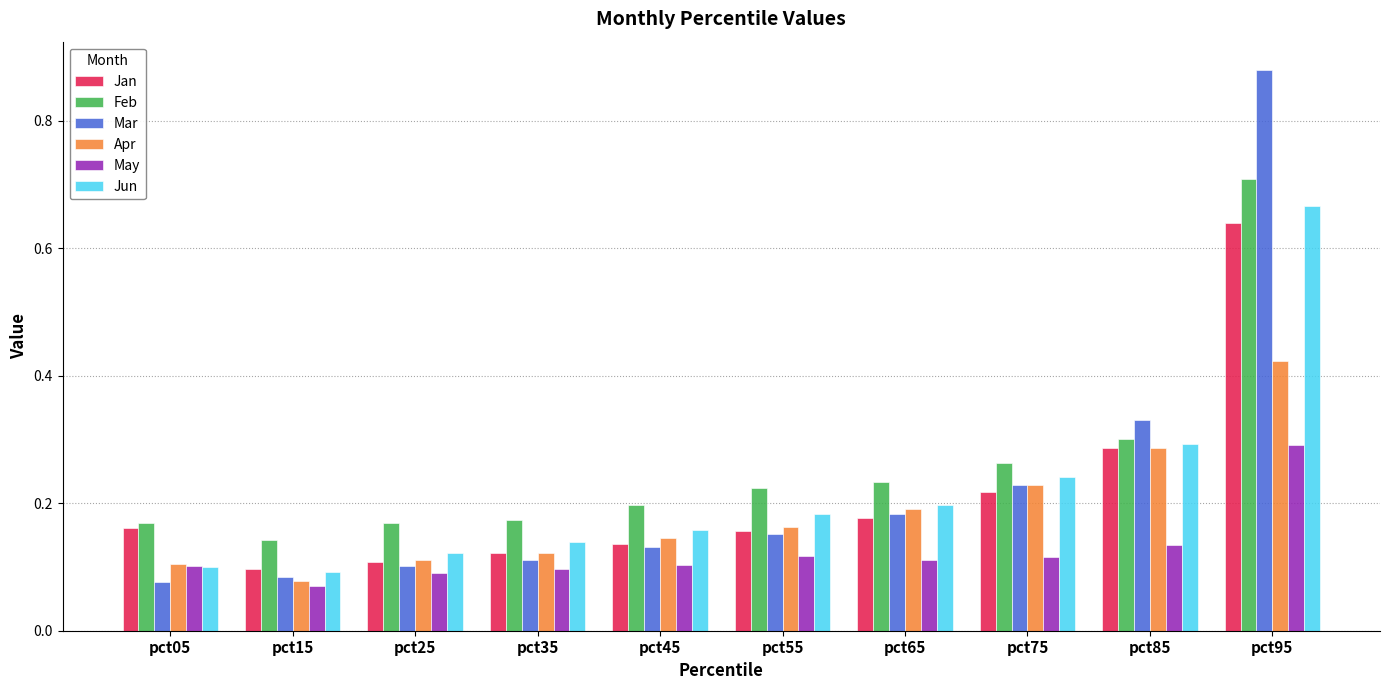

At which category is the sum across all series the highest?

pct95